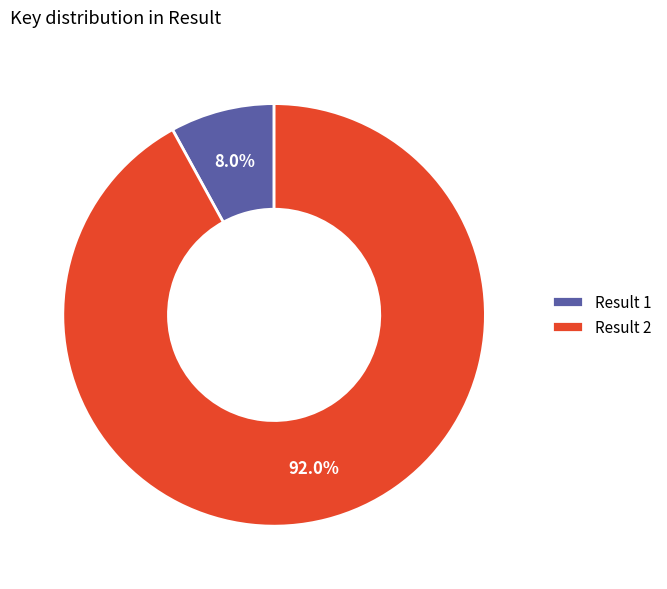

What is the smallest slice in the pie chart?

Result 1